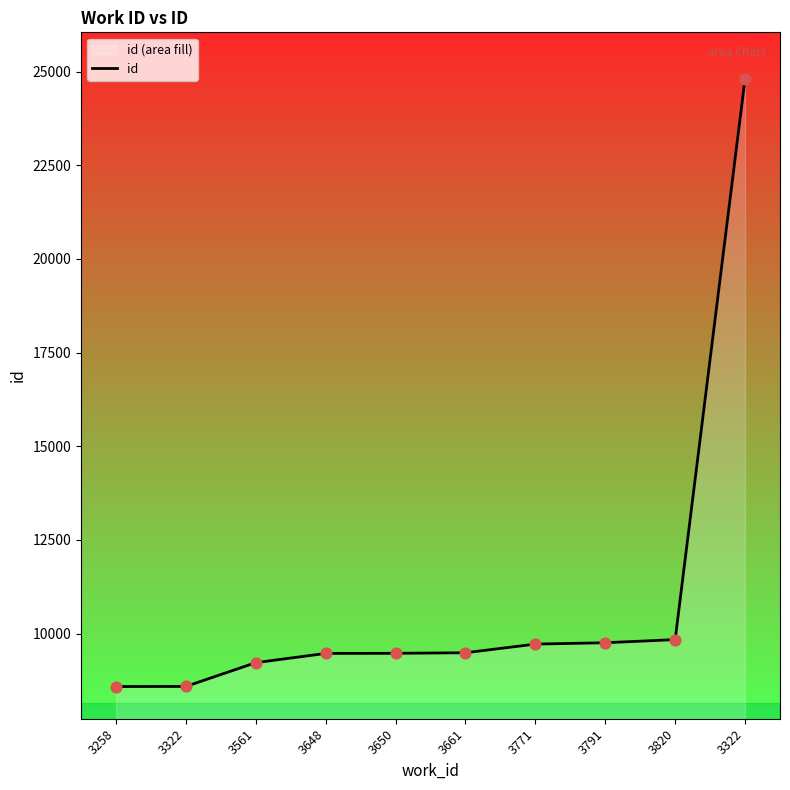

What is the ratio of the value at 3648 to the value at 3322?

0.4